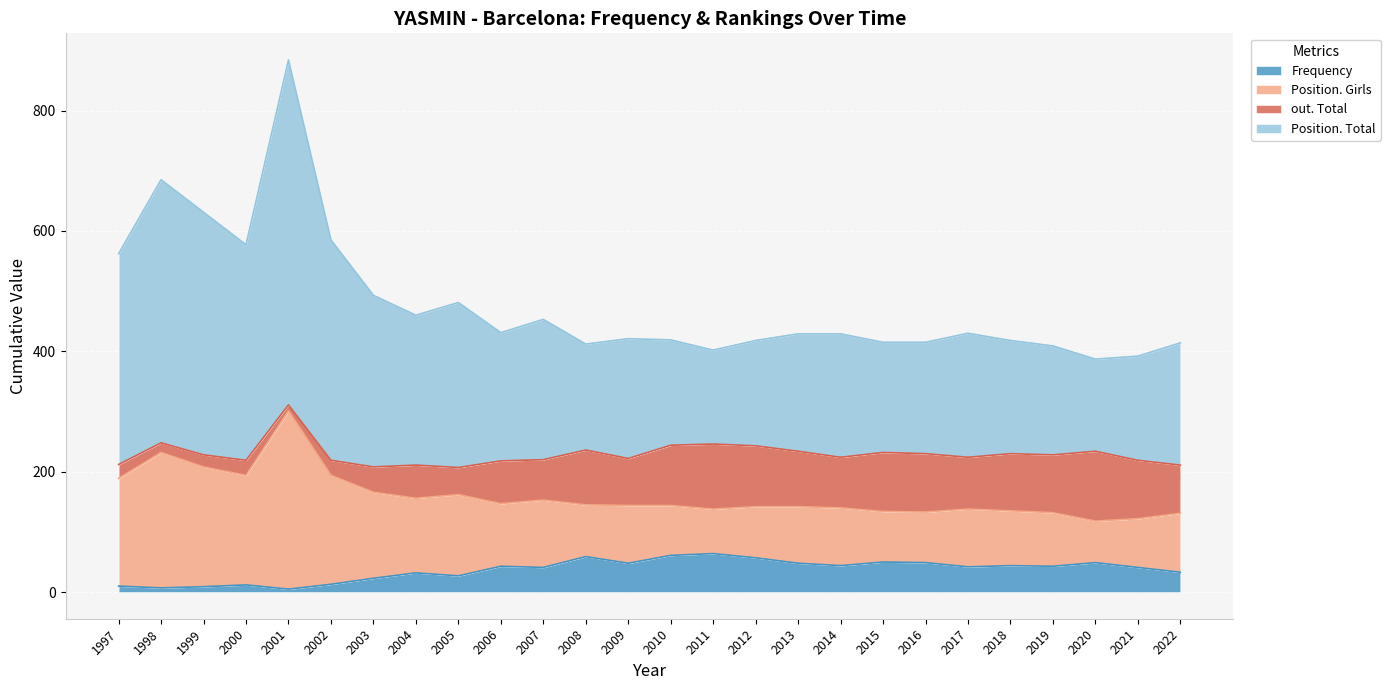

What is the average value of the Frequency series?

37